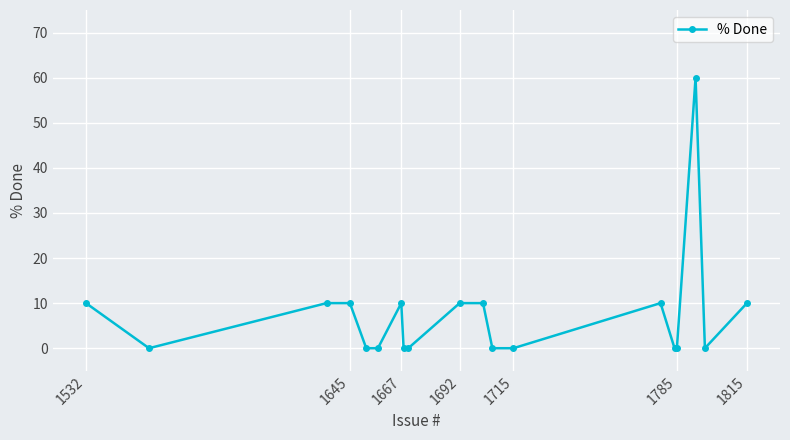

True or false: there are more than 2 points higher than both neighbors.

True